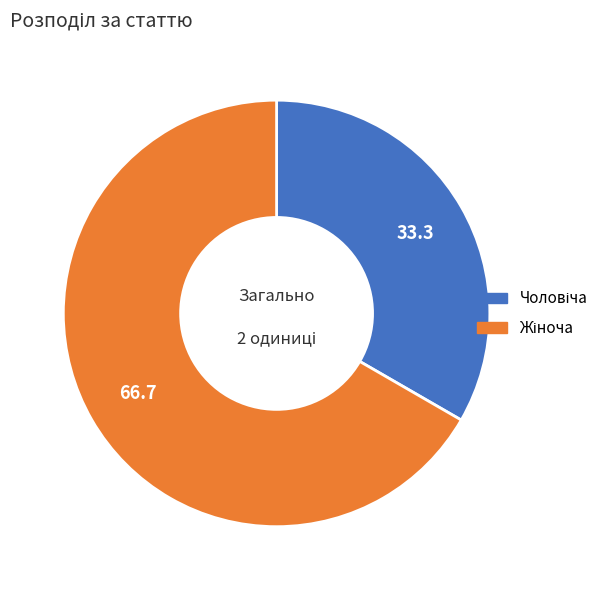

Is there any slice that represents more than half of the pie?

Yes